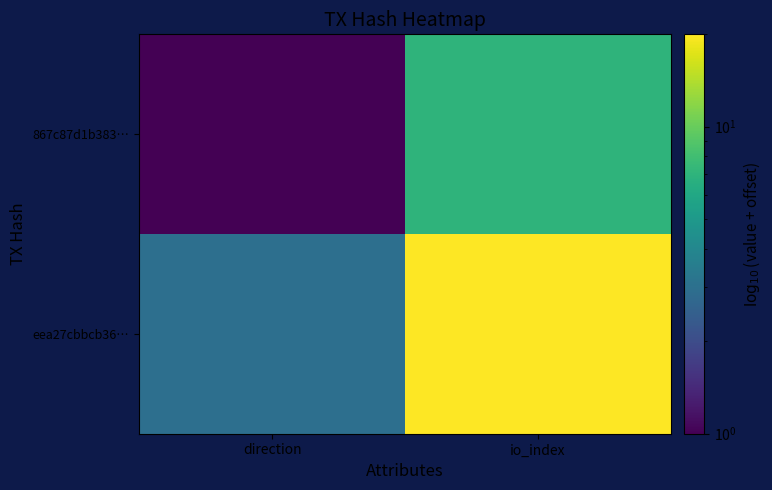

Reading left to right, list all the values displayed in this chart.

867c87d1b383…: direction=1	io_index=7
eea27cbbcb36…: direction=3	io_index=20